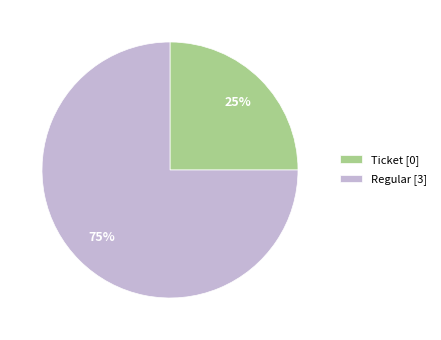

To the nearest percent, what is the combined percentage of Ticket and Regular?

100%